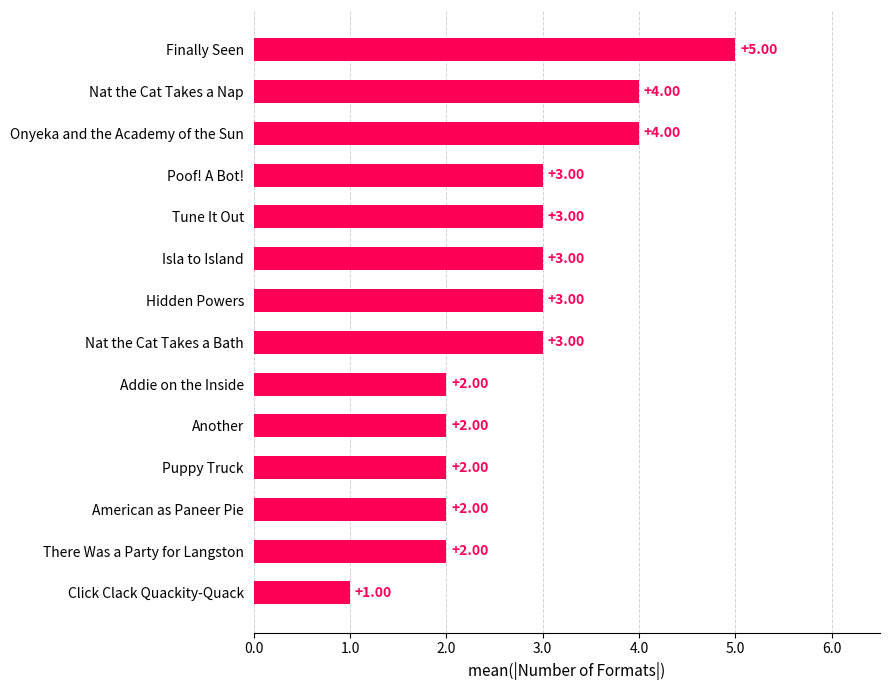

Between Click Clack Quackity-Quack and Puppy Truck, which is larger?

Puppy Truck